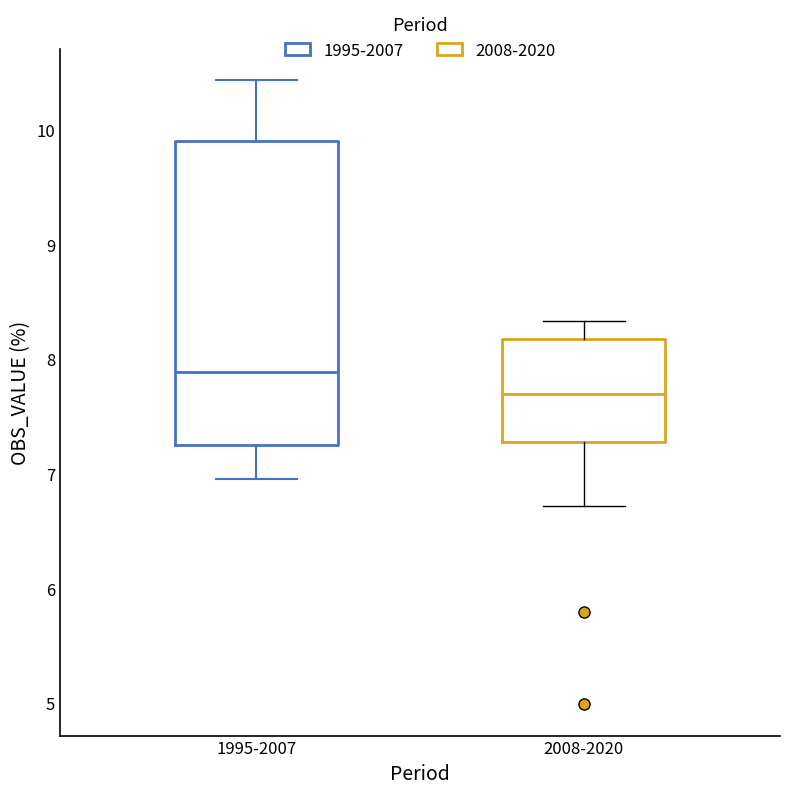

Reading left to right, transcribe this box plot: for each box, give where its median line is, the range the box spans, and where its two whiskers end, as read against the y-axis. The values are not printed on the chart, so give them approximately, as read against the axis.

1995-2007: median 7.9, box 7.2 to 9.9, whiskers 7.0 to 10.4
2008-2020: median 7.7, box 7.3 to 8.2, whiskers 6.7 to 8.3